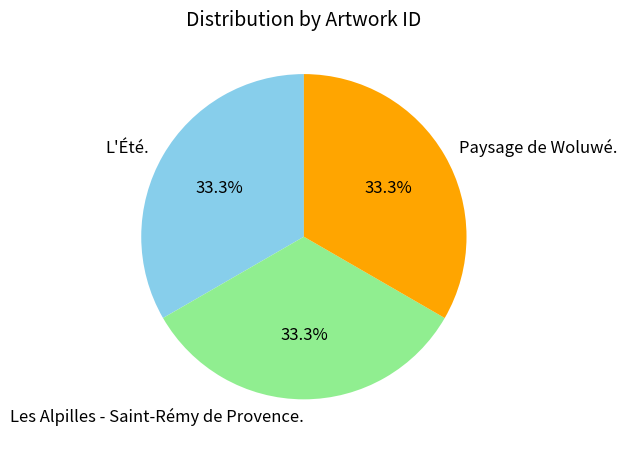

The Les Alpilles - Saint-Rémy de Provence. slice represents 39% of the pie. True or false?

False